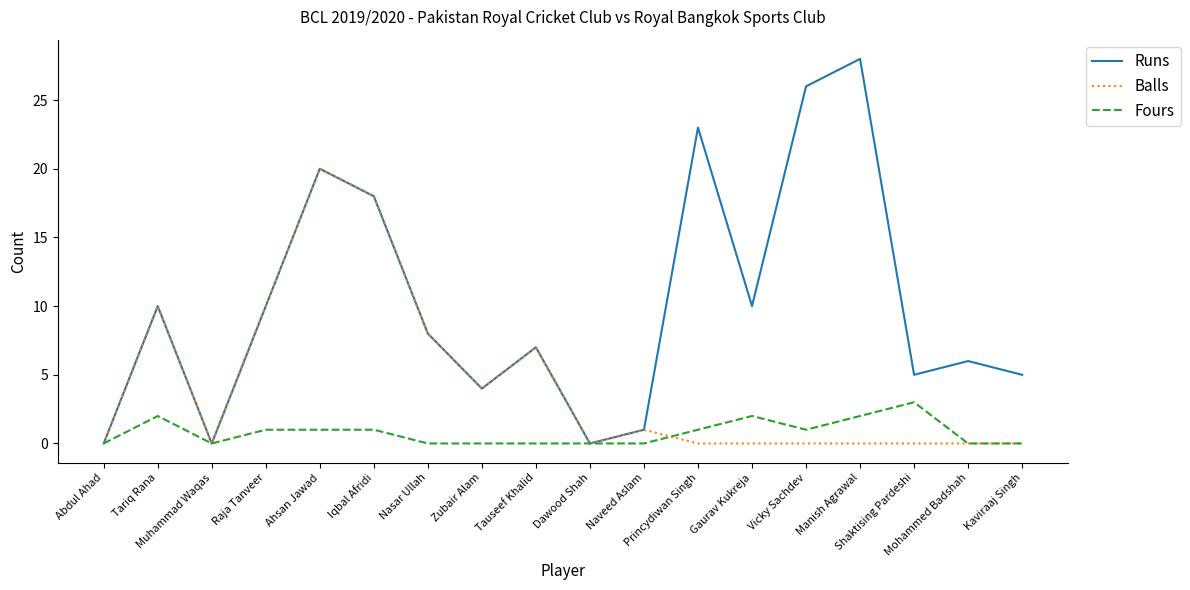

The value of Balls at Nasar Ullah is 8. True or false?

True